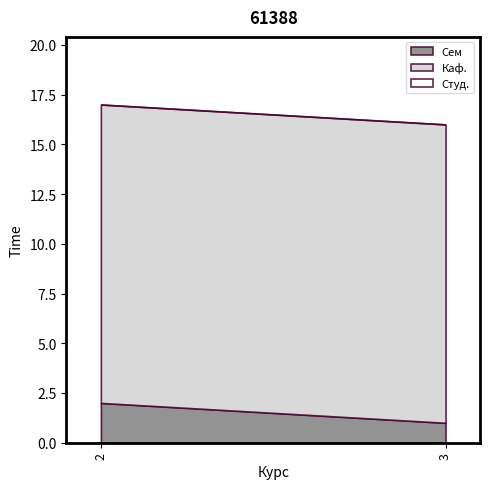

How many lines are shown in the chart?

3